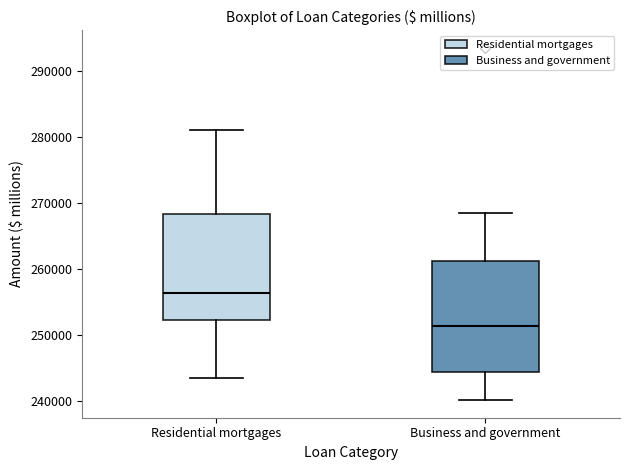

Reading left to right, transcribe this box plot: for each box, give where its median line is, the range the box spans, and where its two whiskers end, as read against the y-axis. The values are not printed on the chart, so give them approximately, as read against the axis.

Residential mortgages: median 256000, box 252000 to 268000, whiskers 243000 to 281000
Business and government: median 251000, box 244000 to 261000, whiskers 240000 to 268000